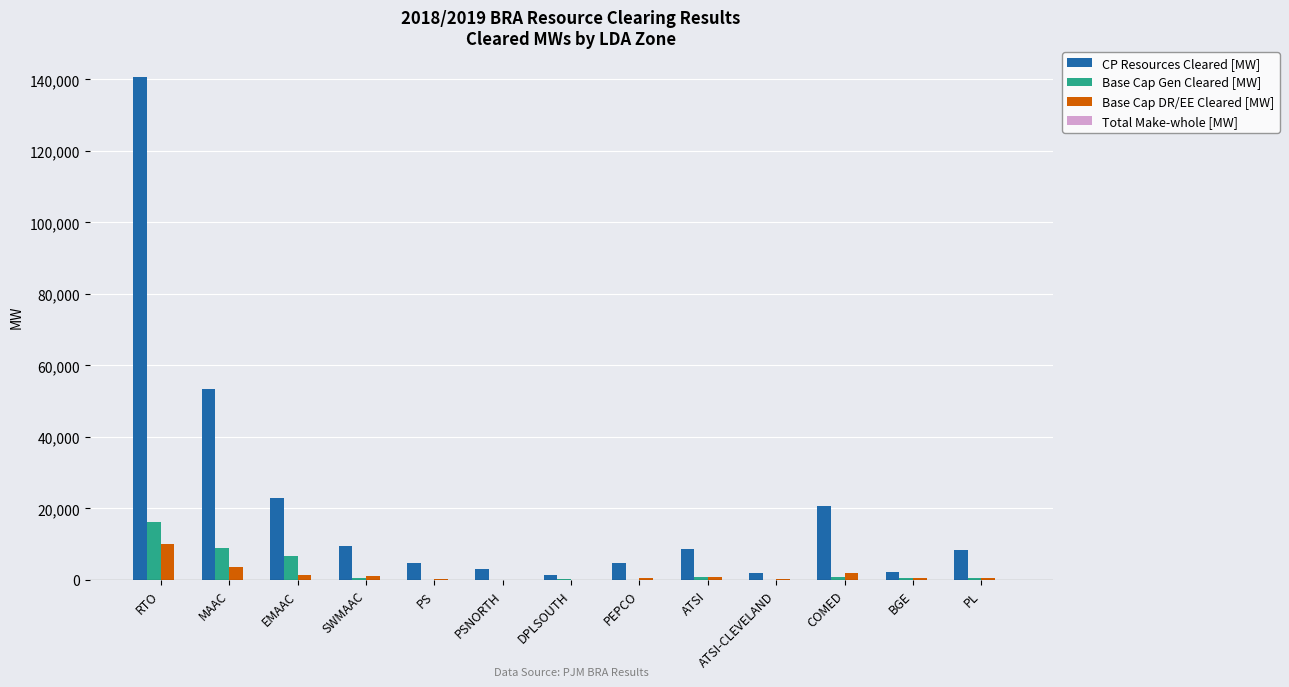

Which series has the largest total across all categories?

CP Resources Cleared [MW]